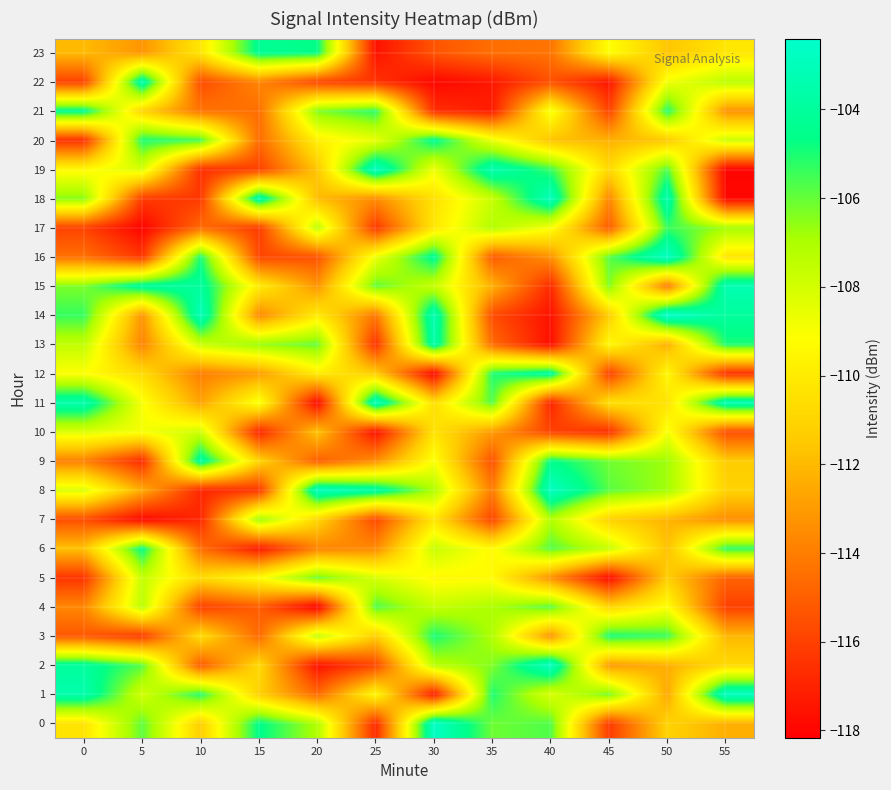

Which series changed the most between 5 and 30?

22